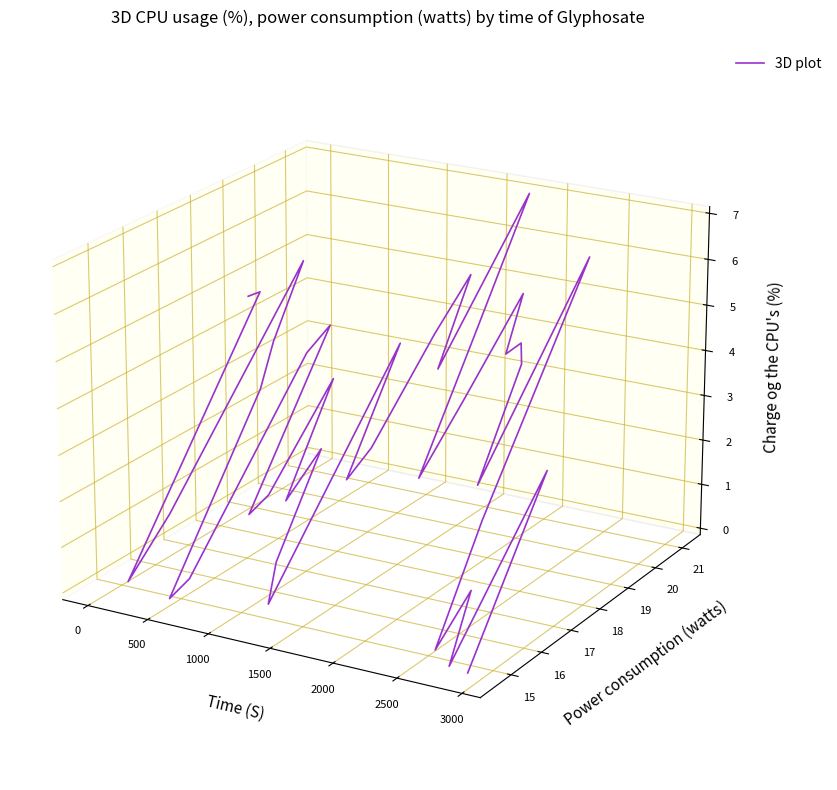

How many points are lower than both their immediate neighbors (excluding endpoints)?

12